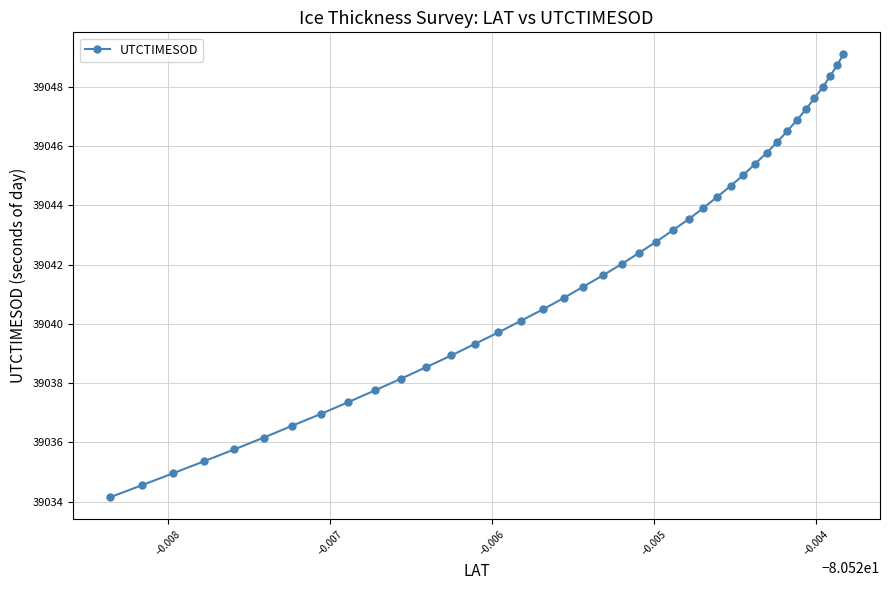

What is the maximum value shown in the chart?

39049.1